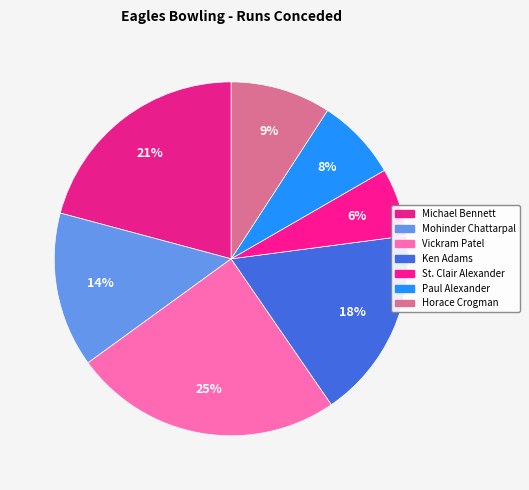

How many segments does this pie chart have?

7